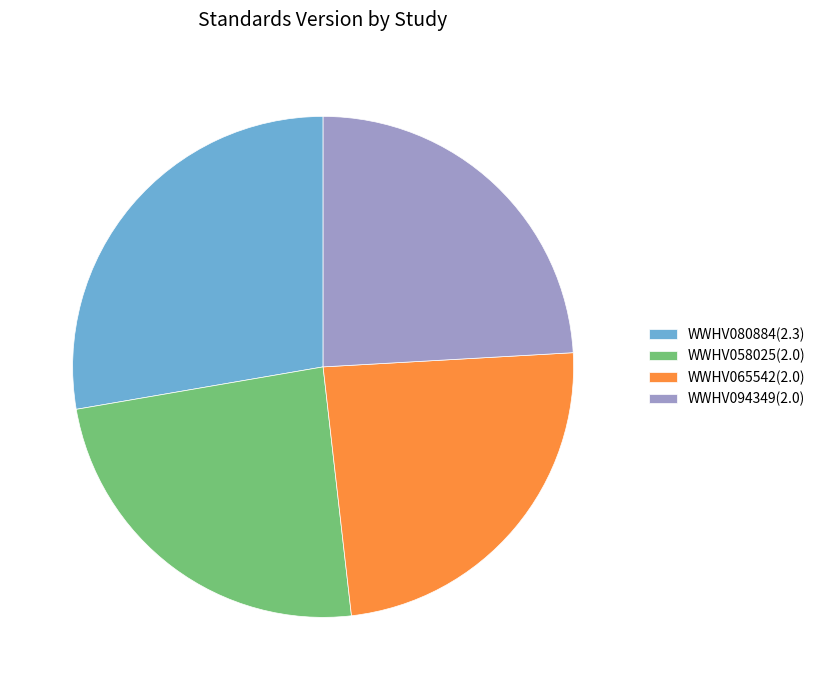

Is the sum of WWHV094349(2.0) and WWHV058025(2.0) greater than half?

No